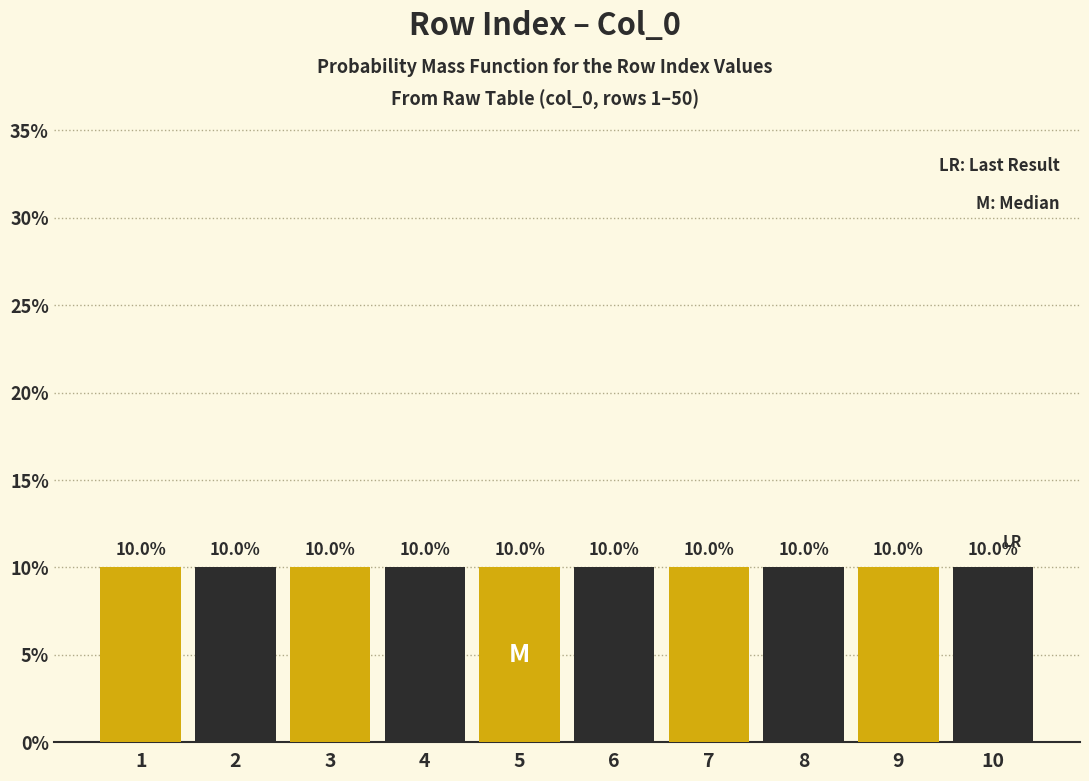

Reading left to right, list every bar in this chart as the range it spans on the x-axis followed by its height.

0.5 to 1.5: 10.0
1.5 to 2.5: 10.0
2.5 to 3.5: 10.0
3.5 to 4.5: 10.0
4.5 to 5.5: 10.0
5.5 to 6.5: 10.0
6.5 to 7.5: 10.0
7.5 to 8.5: 10.0
8.5 to 9.5: 10.0
9.5 to 10.5: 10.0